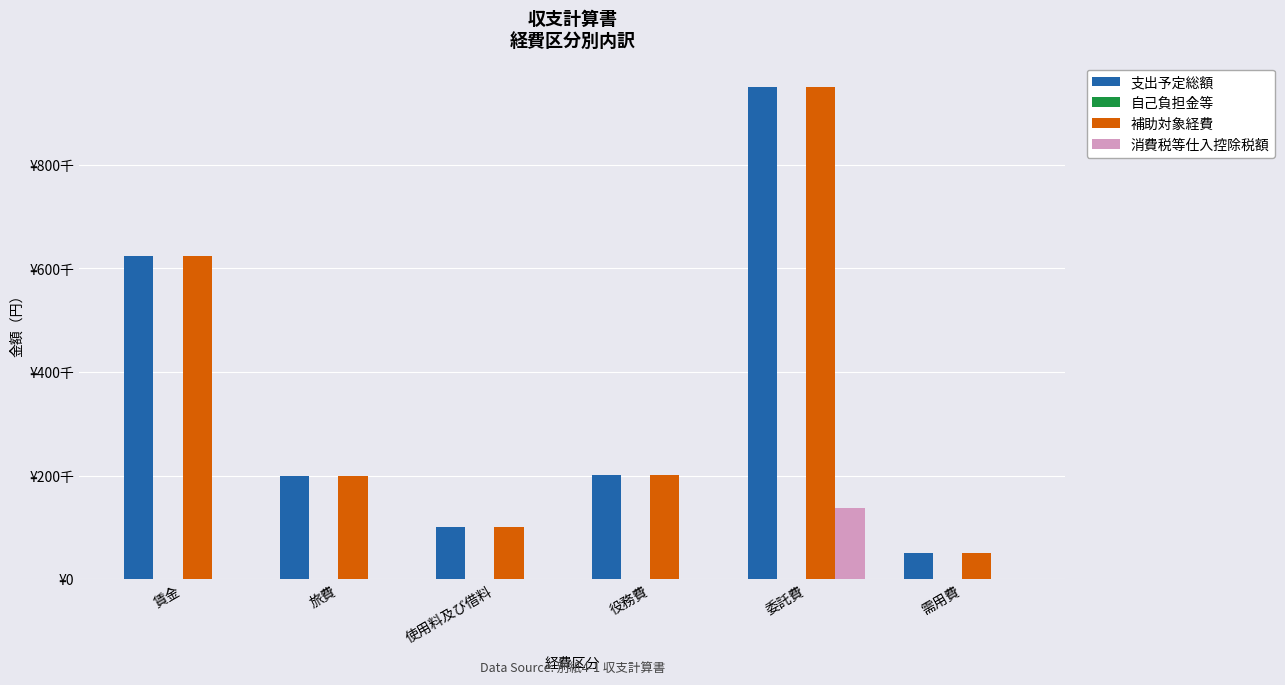

What is the approximate value of 補助対象経費 at 旅費?

200000